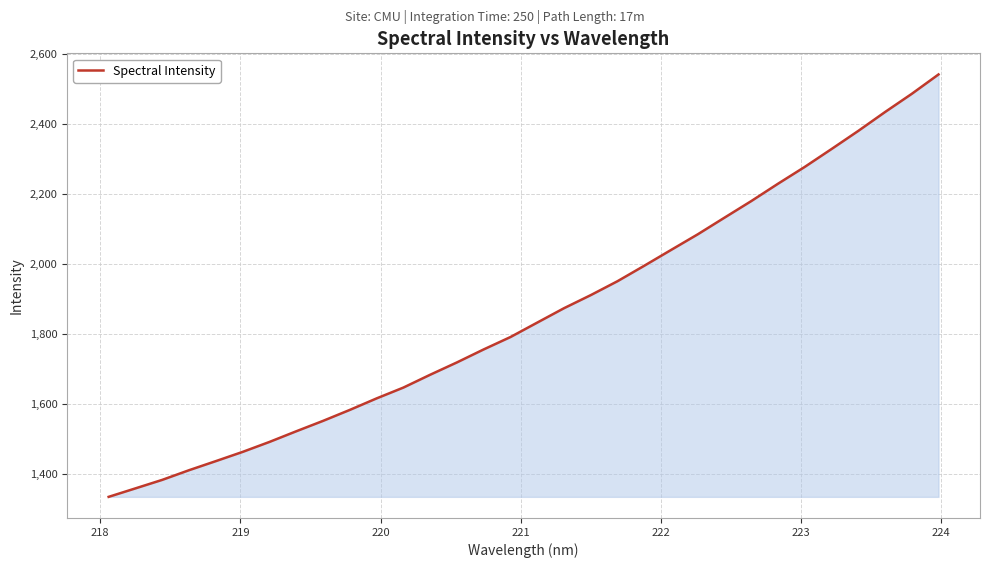

What is the minimum value shown in the chart?

1334.9